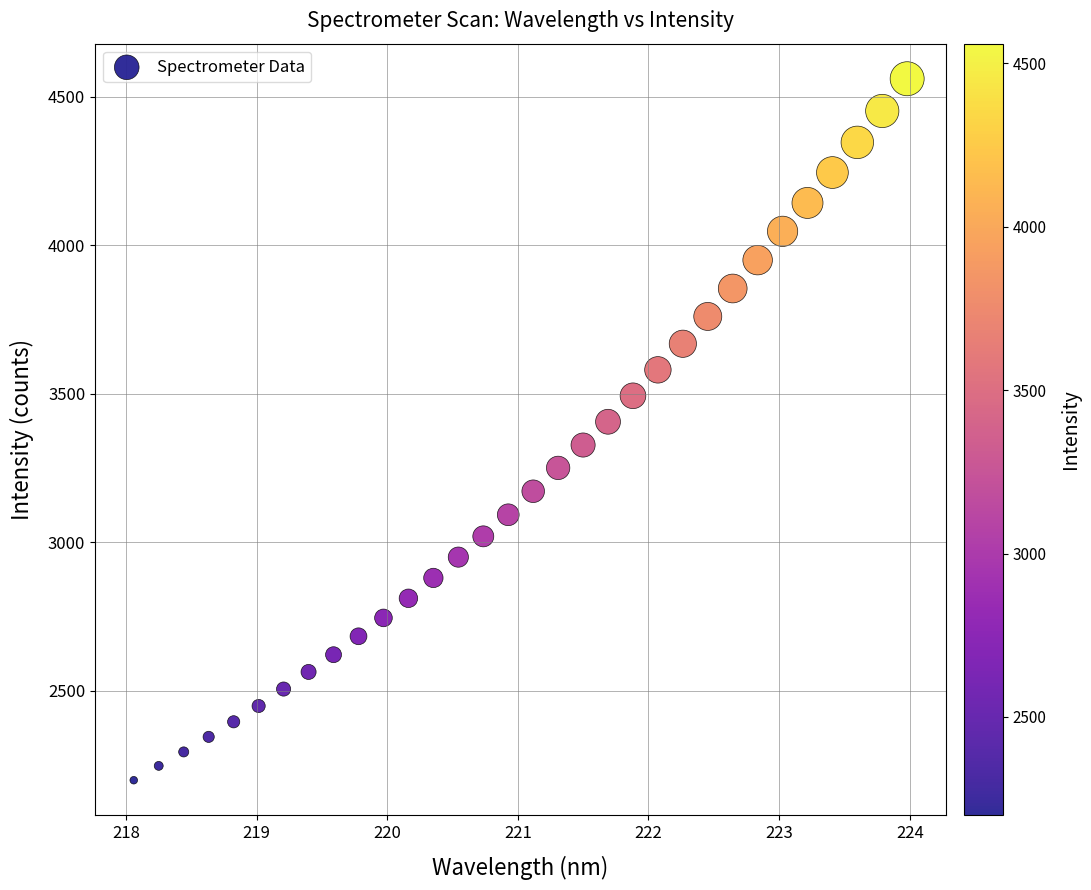

What is the range of Y values (max minus min)?

2361.8